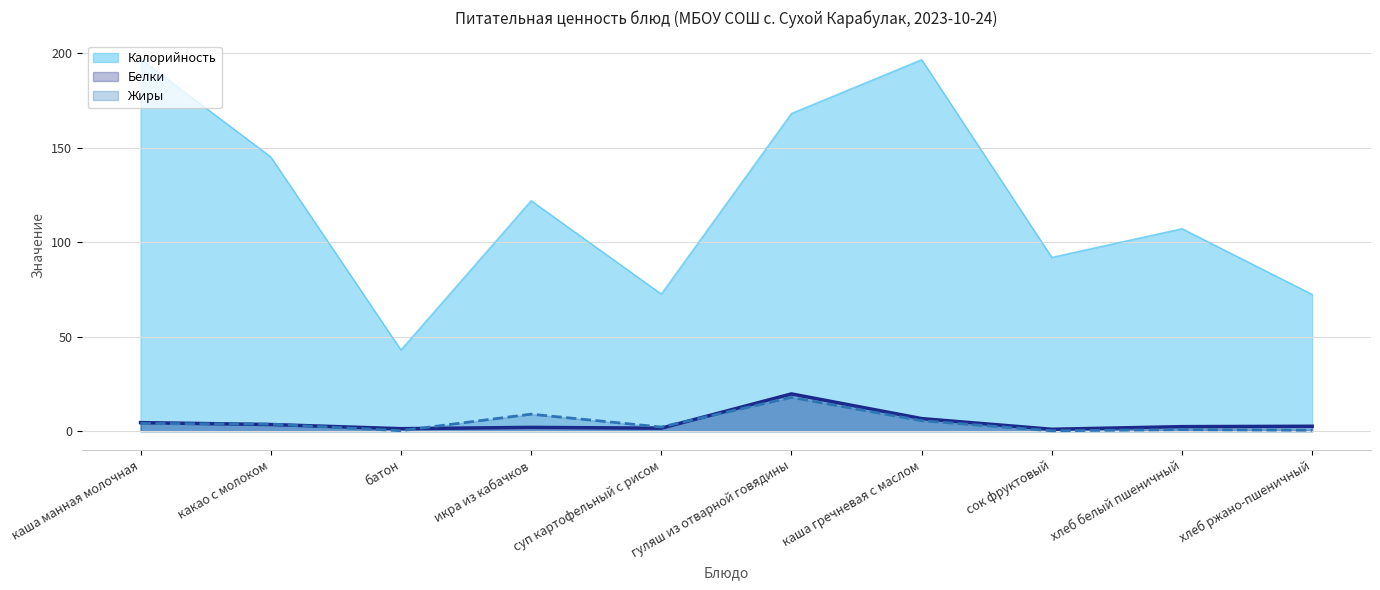

True or false: Жиры has more than 2 interior local peaks.

True